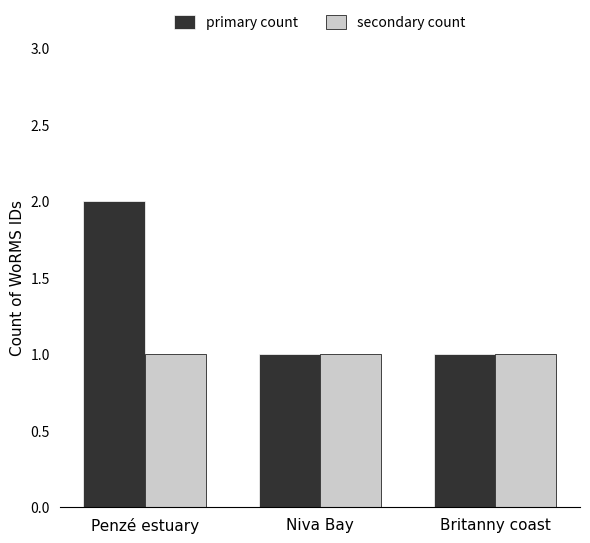

Is it true that primary count equals 2 at Niva Bay?

False